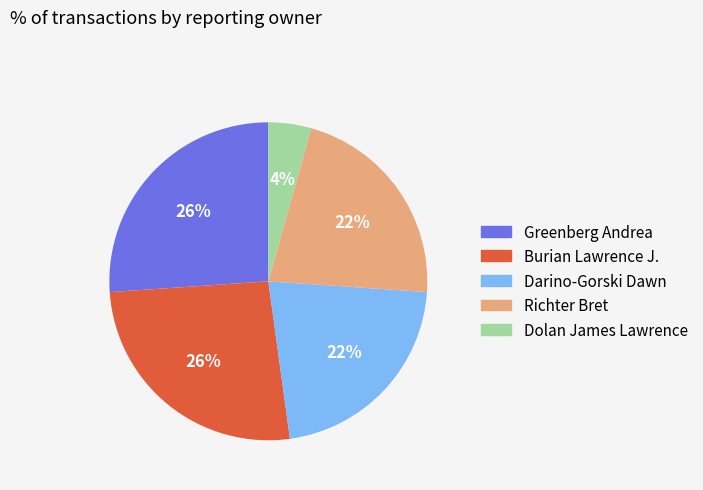

Does Richter Bret account for over 50% of the chart?

No